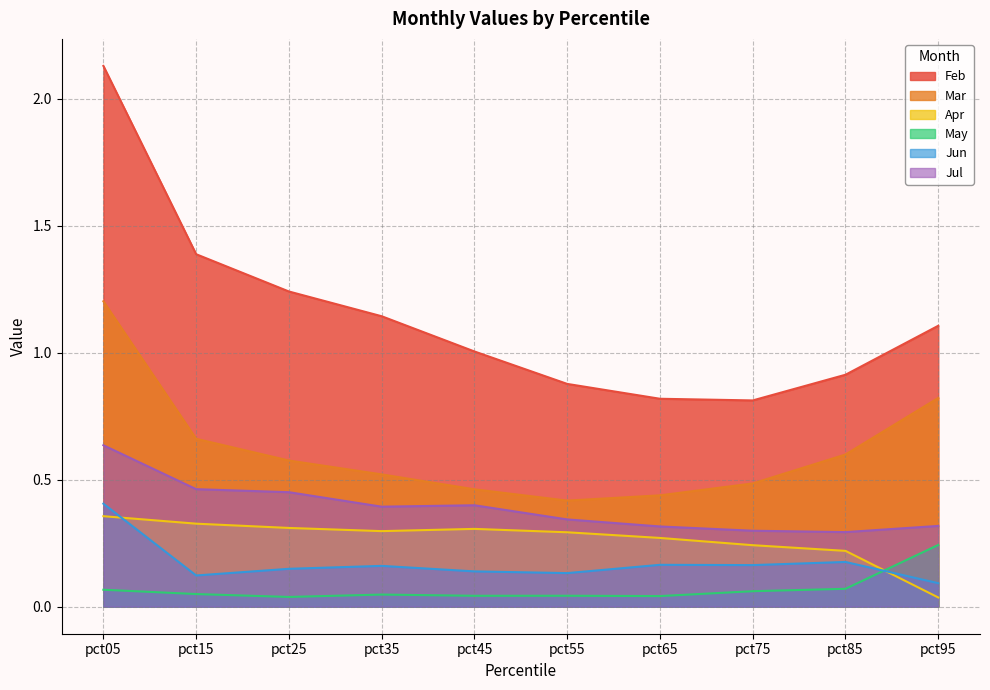

What is the total value across all series at pct25?

2.8